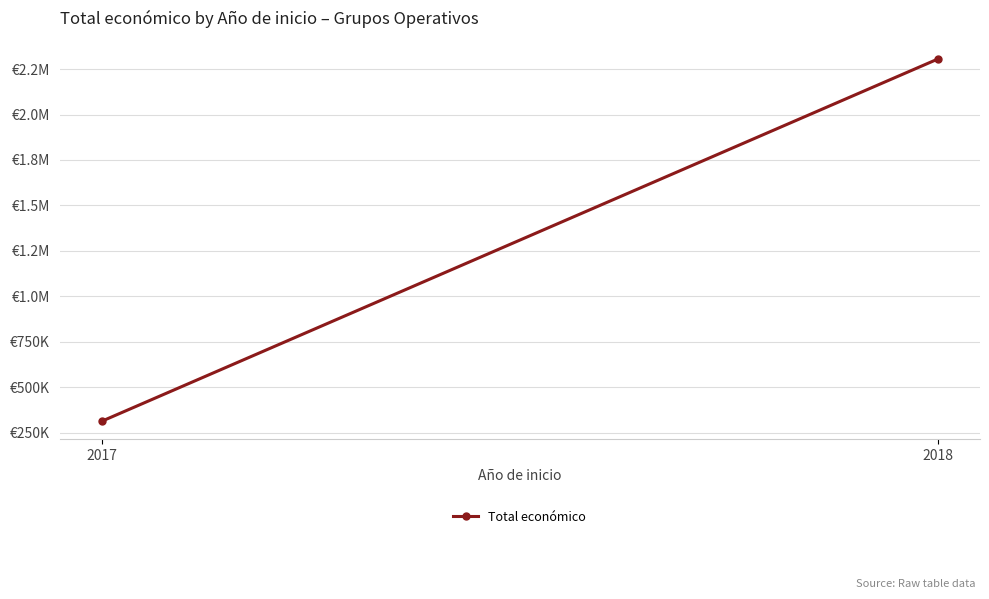

What is the value of the 1st point from the left?

311553